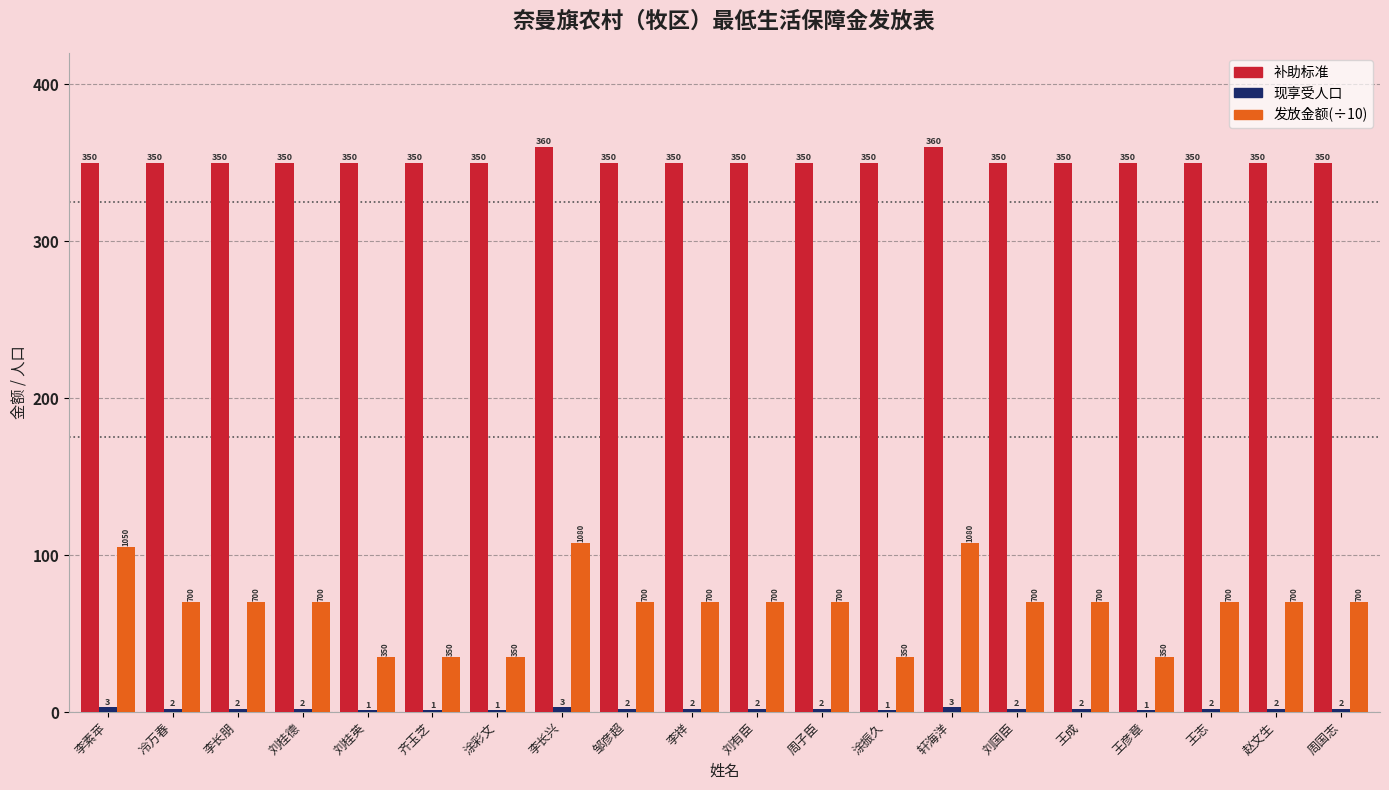

Are the bars grouped side by side (vs. stacked)?

Yes